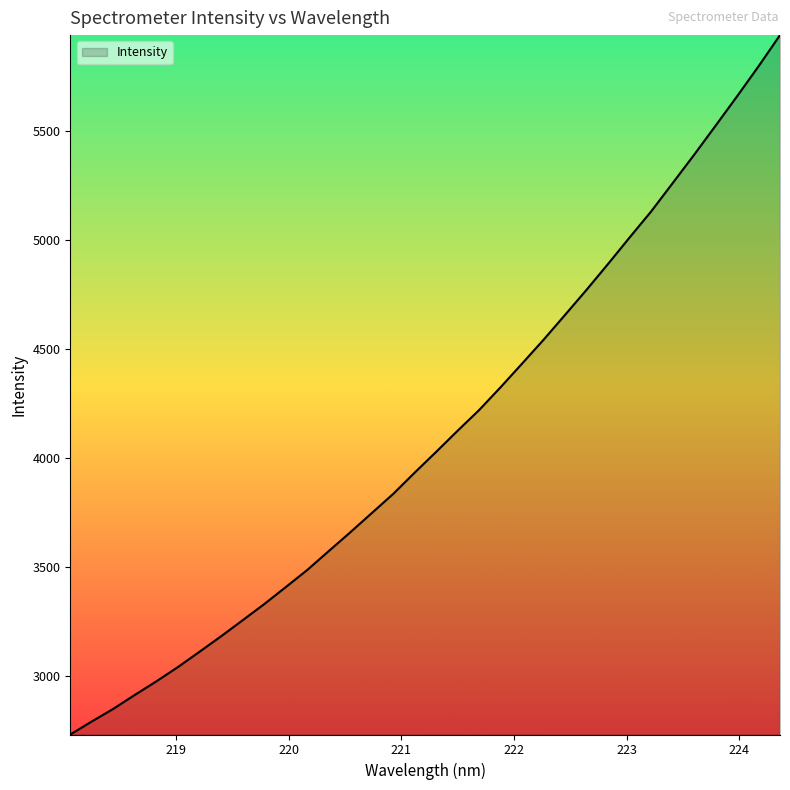

How many categories are shown in the chart?

34